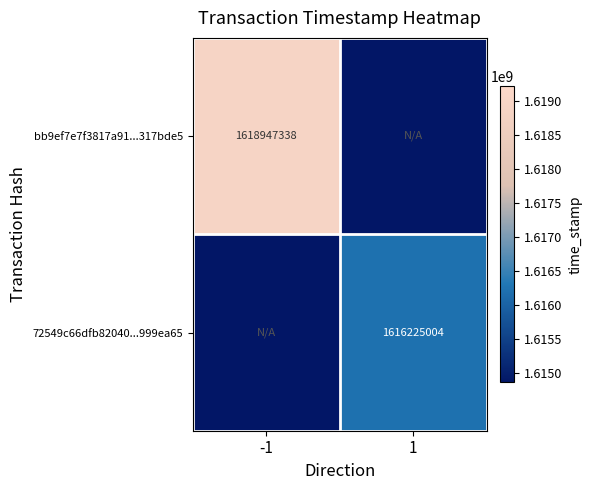

The 72549c66dfb82040...999ea65 series shows 1616225004 at 1. True or false?

True